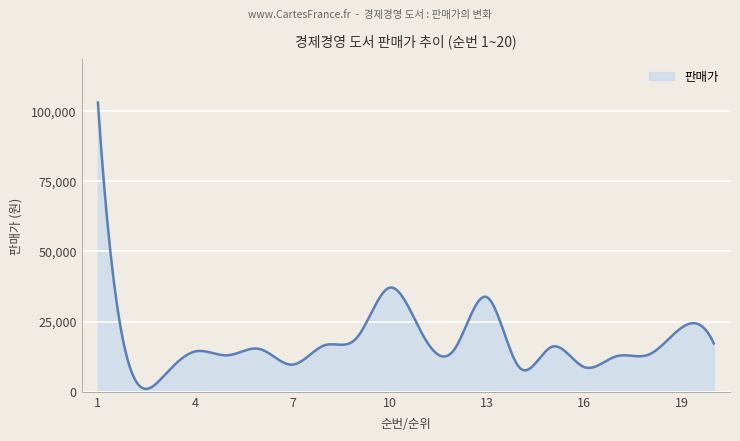

What is the difference between the maximum and minimum values?

101891.8